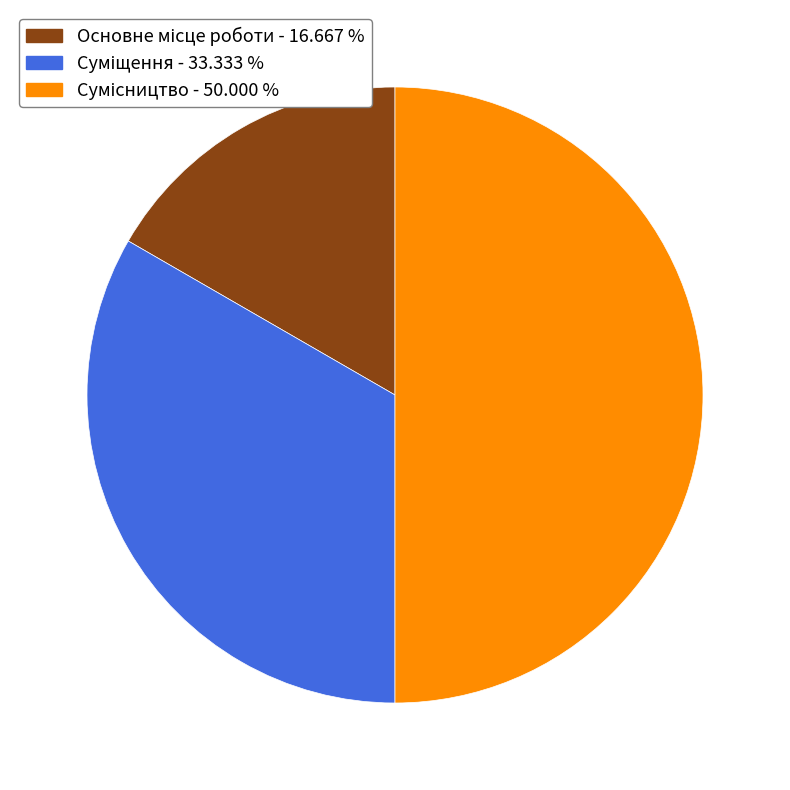

To the nearest percent, what is the difference between the Суміщення and Основне місце роботи slice percentages?

17%